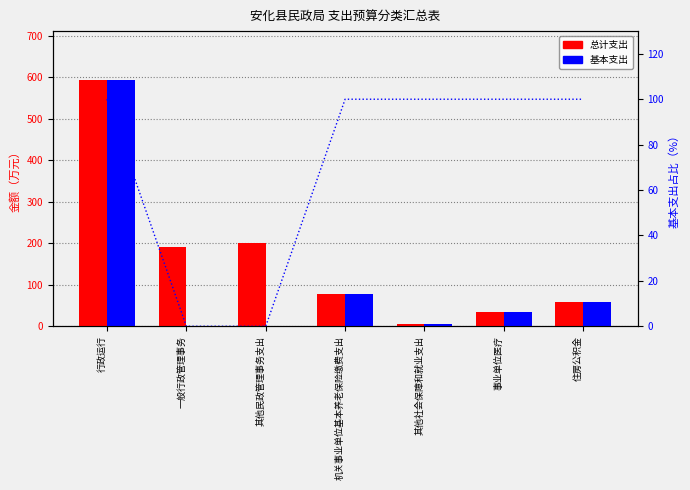

At which category does the chart reach its peak across all series?

行政运行